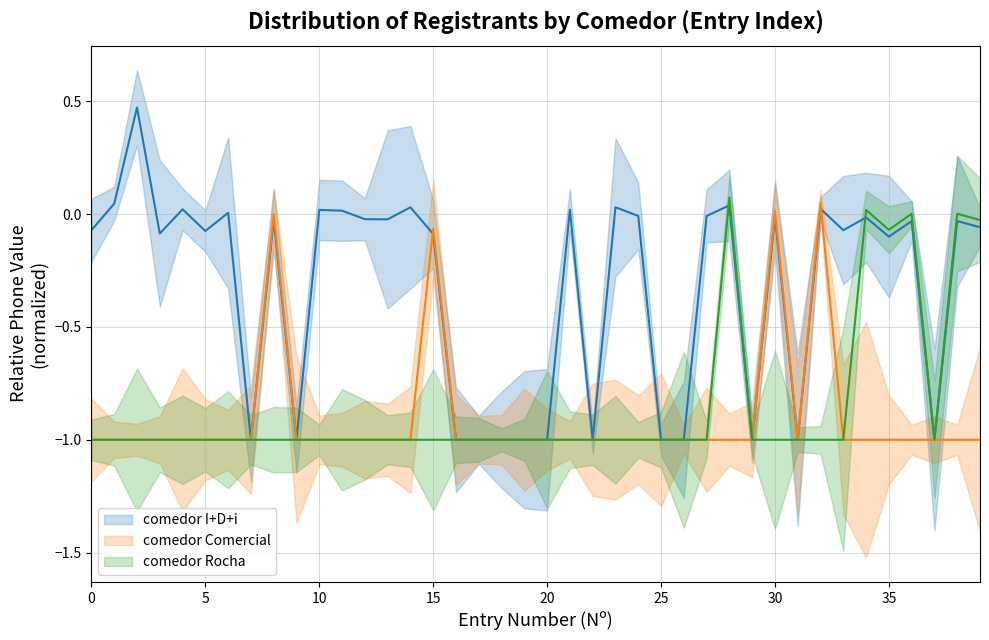

True or false: comedor Comercial and comedor I+D+i cross at least once.

True